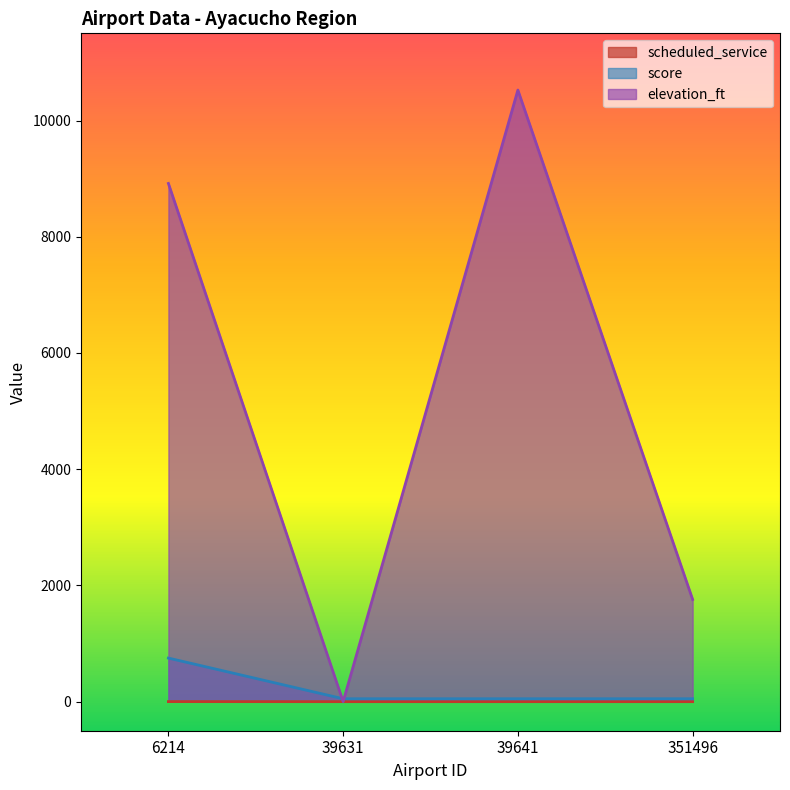

Where is the first local minimum for elevation_ft?

39631